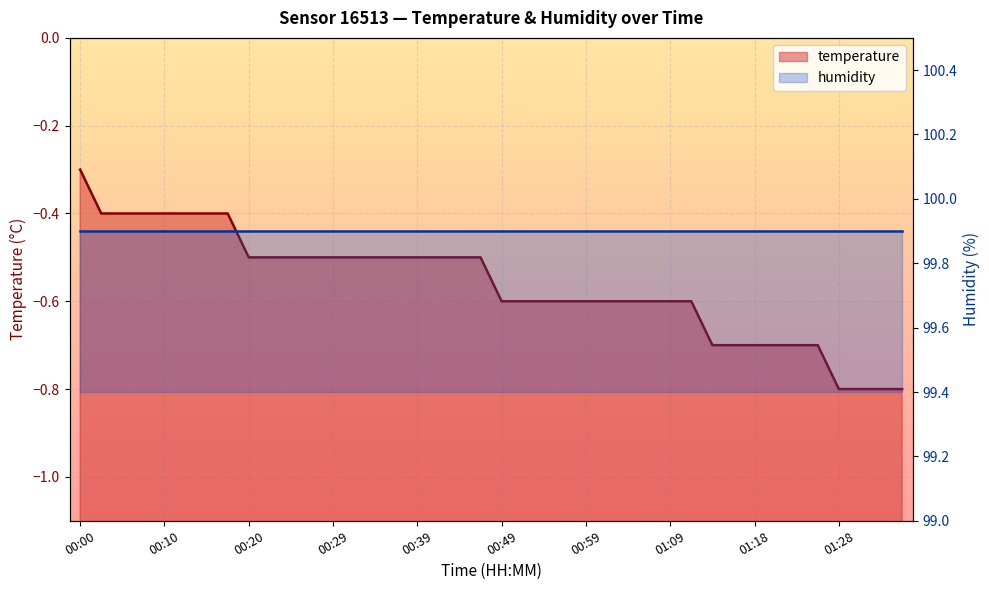

True or false: humidity and temperature intersect in this chart.

False